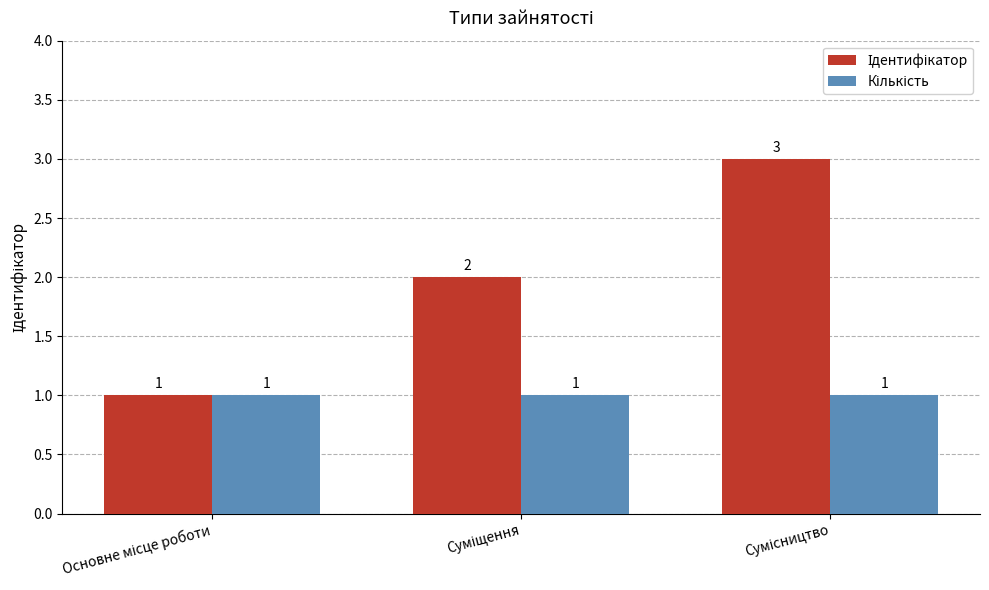

What is the greatest value displayed?

3